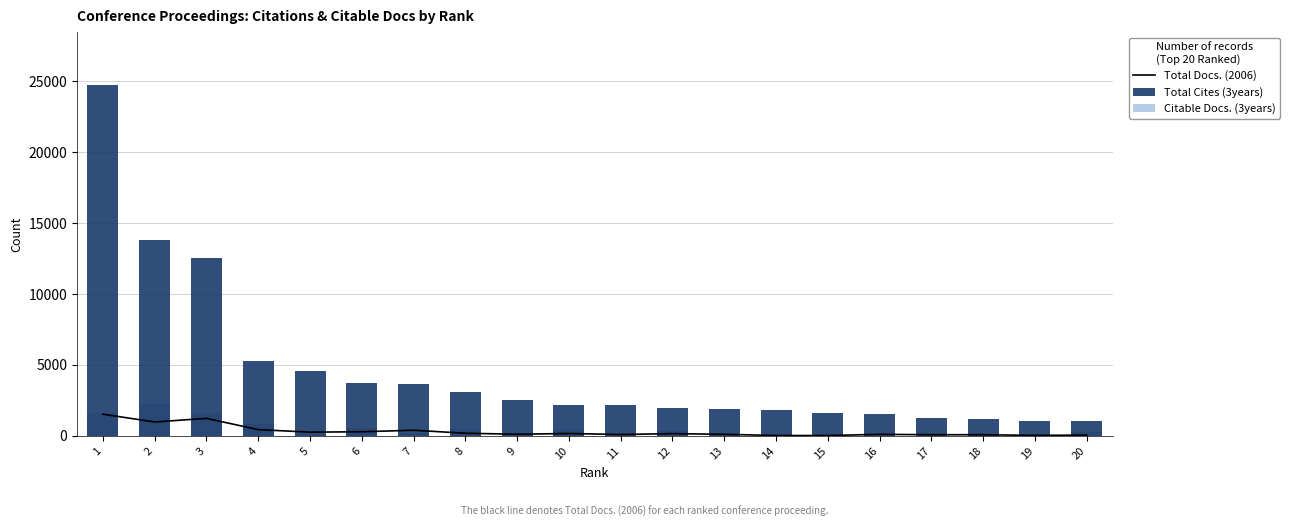

What value does the Total Docs. (2006) series have at 14, to the nearest 10?

20